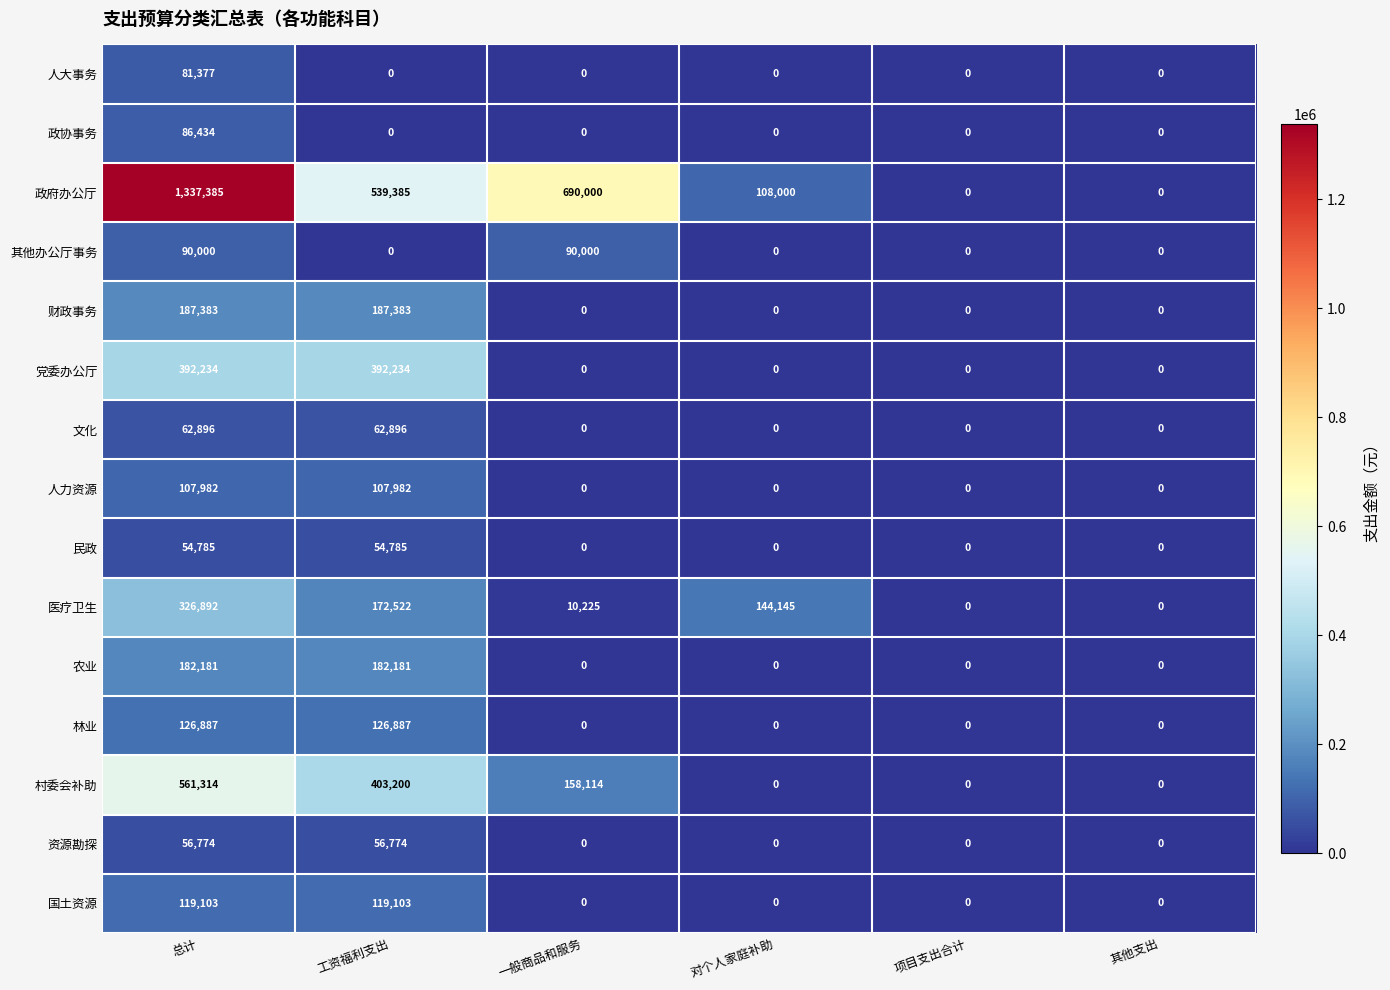

How many data points does each series have?

6